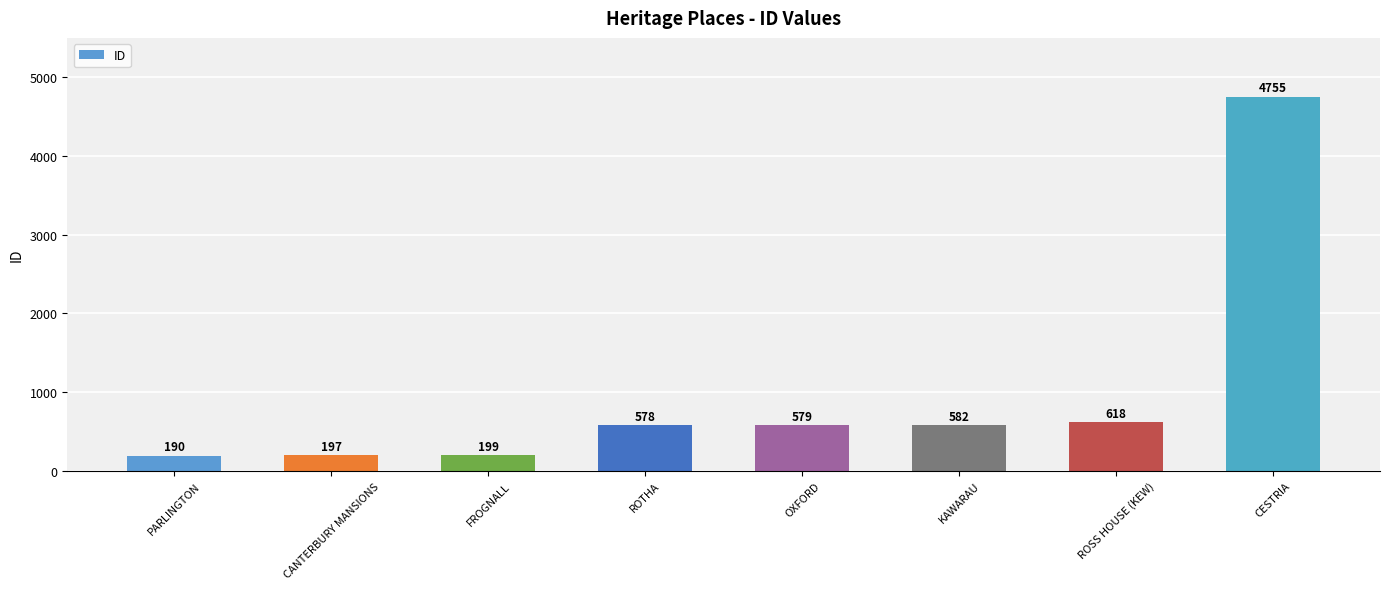

List the labels in order of value, largest first.

CESTRIA, ROSS HOUSE (KEW), KAWARAU, OXFORD, ROTHA, FROGNALL, CANTERBURY MANSIONS, PARLINGTON